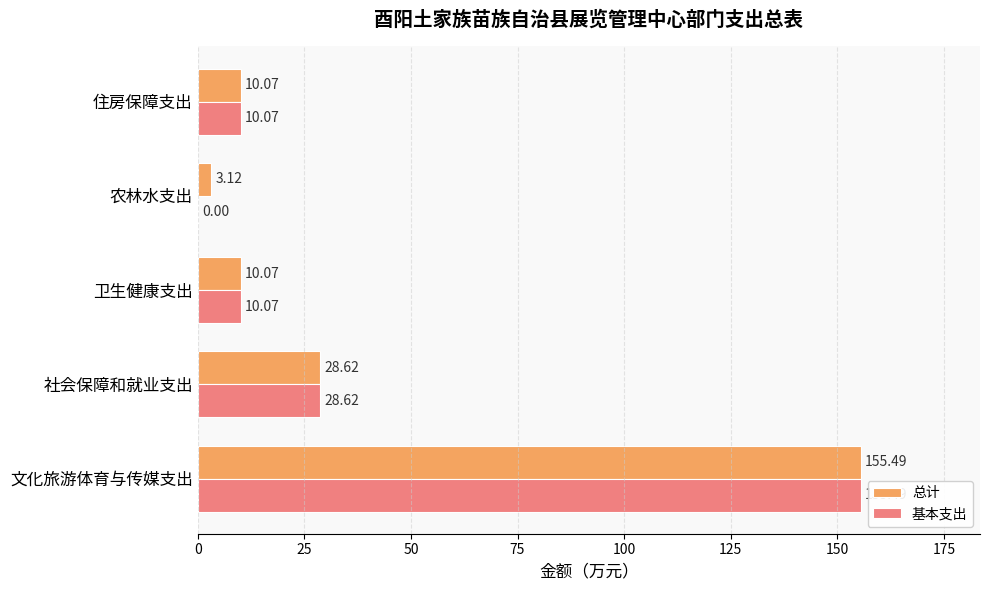

Between 社会保障和就业支出 and 农林水支出, which series saw the biggest shift?

基本支出